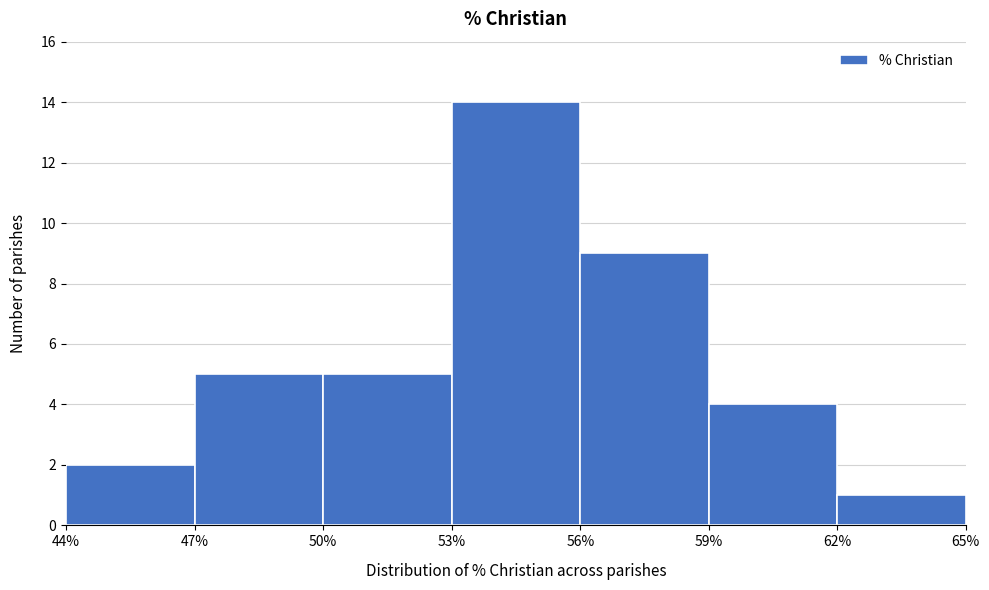

Reading left to right, list every bar in this chart as the range it spans on the x-axis followed by its height. The values are not printed on the chart, so give them approximately, as read against the axis.

44% to 47%: 2
47% to 50%: 5
50% to 53%: 5
53% to 56%: 14
56% to 59%: 9
59% to 62%: 4
62% to 65%: 1